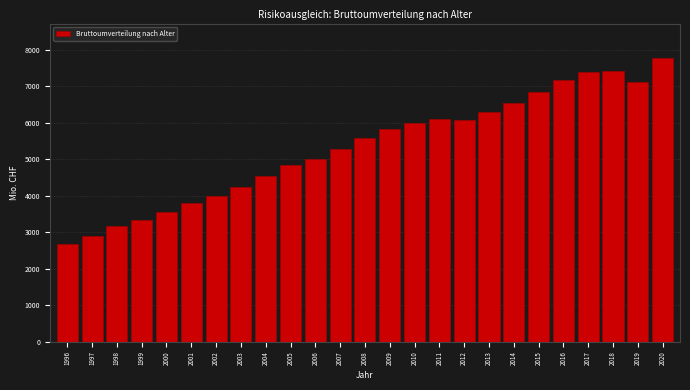

What value does the data have at 2018?

7415.1